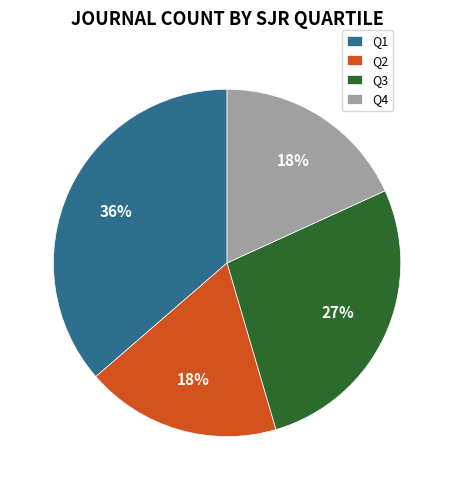

True or false: Q2 accounts for 18% of the total.

True